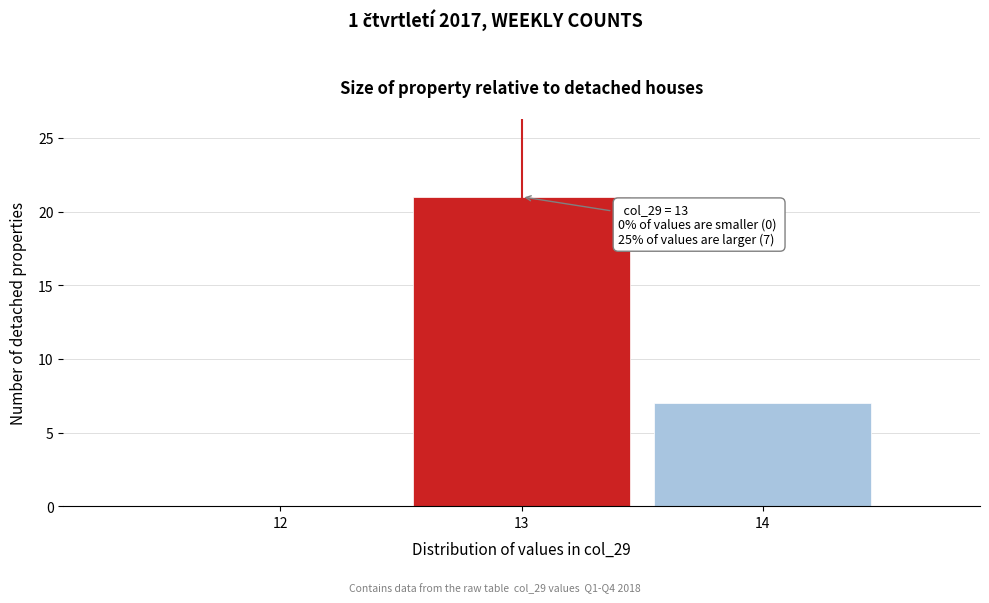

Reading left to right, list all the values displayed in this chart.

12=0	13=21	14=7